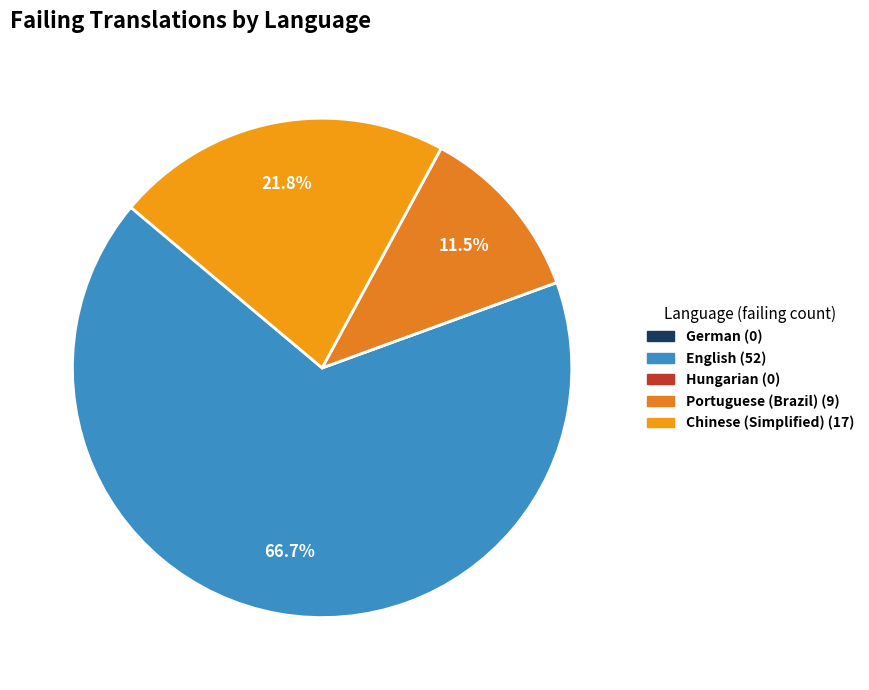

Does Hungarian represent more than half of the total?

No